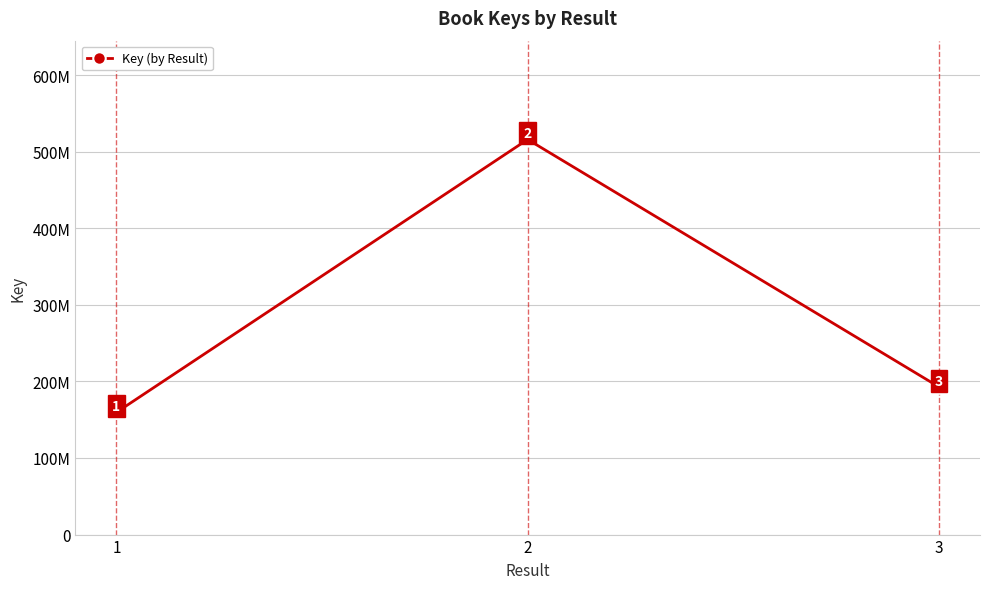

Does the chart have visible grid lines?

Yes